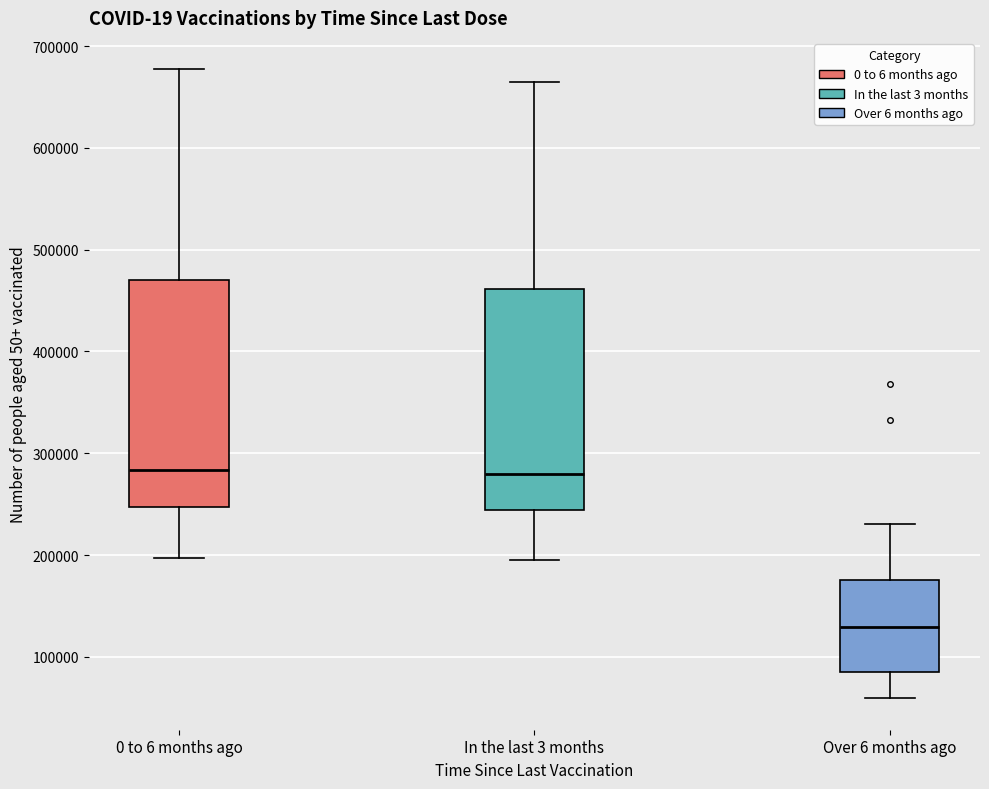

Where is the upper edge of the box for Over 6 months ago on the y-axis? The values are not printed on the chart, so give them approximately, as read against the axis.

180000